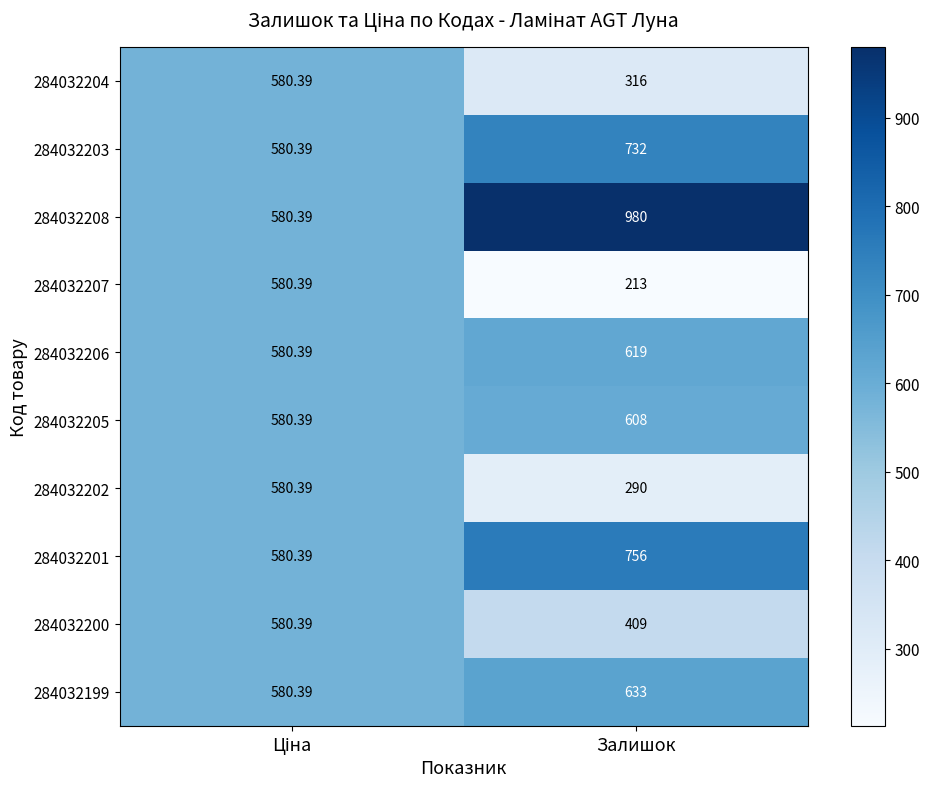

At which label is 284032202 closest to 435?

Залишок